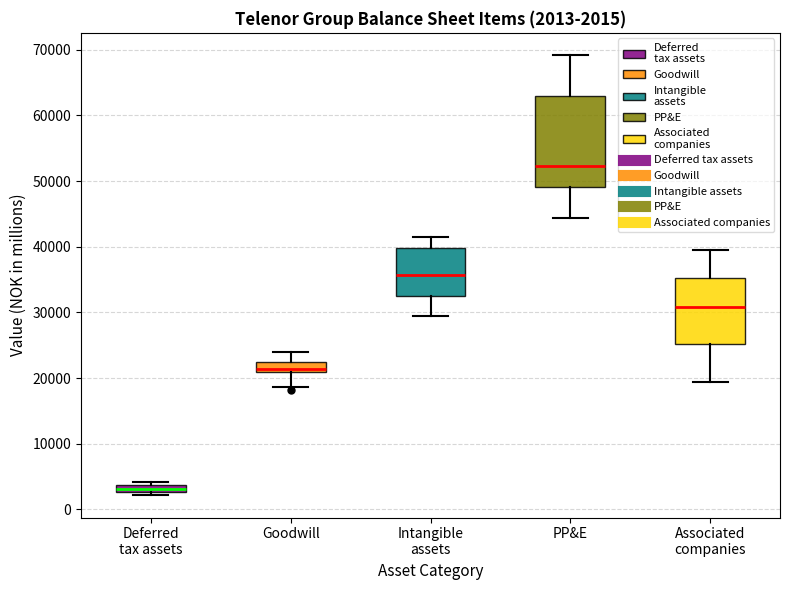

Which box has the highest median line?

PP&E